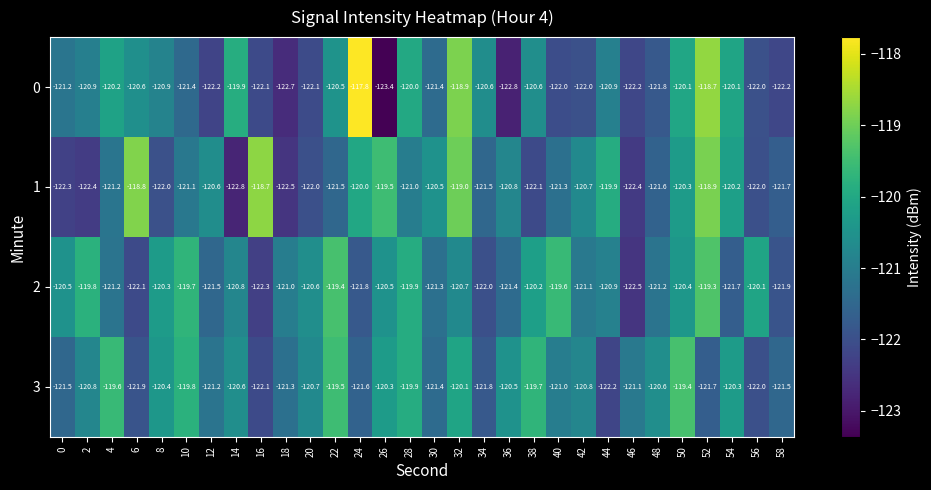

What is the difference between the maximum and minimum values in the 1 series?

4.1